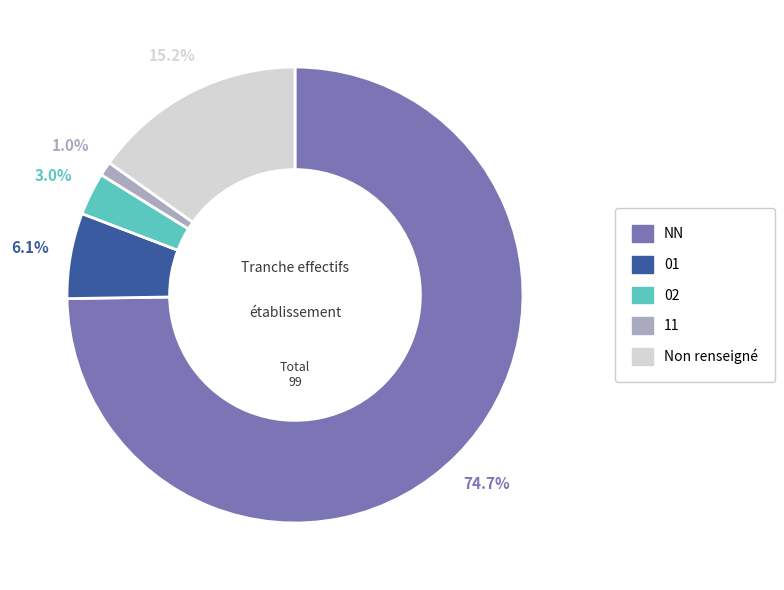

To the nearest percent, what portion does 02 represent?

3%